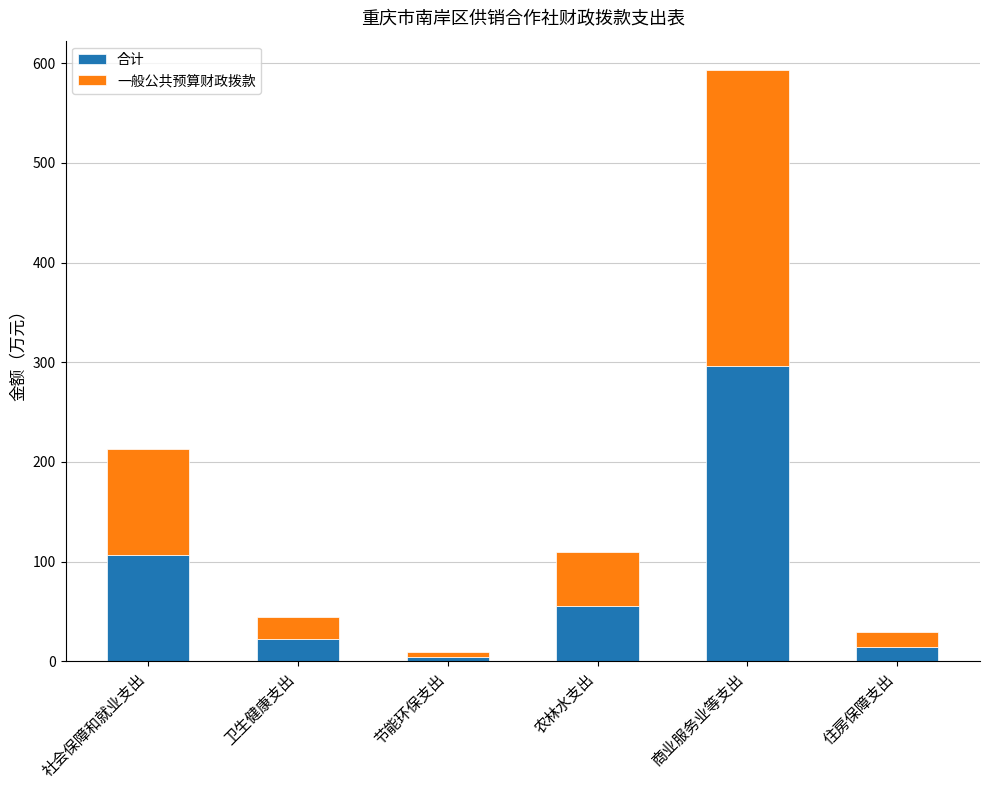

Reading left to right, transcribe the values for 合计.

106.4	22.2	4.7	55.0	296.5	14.6